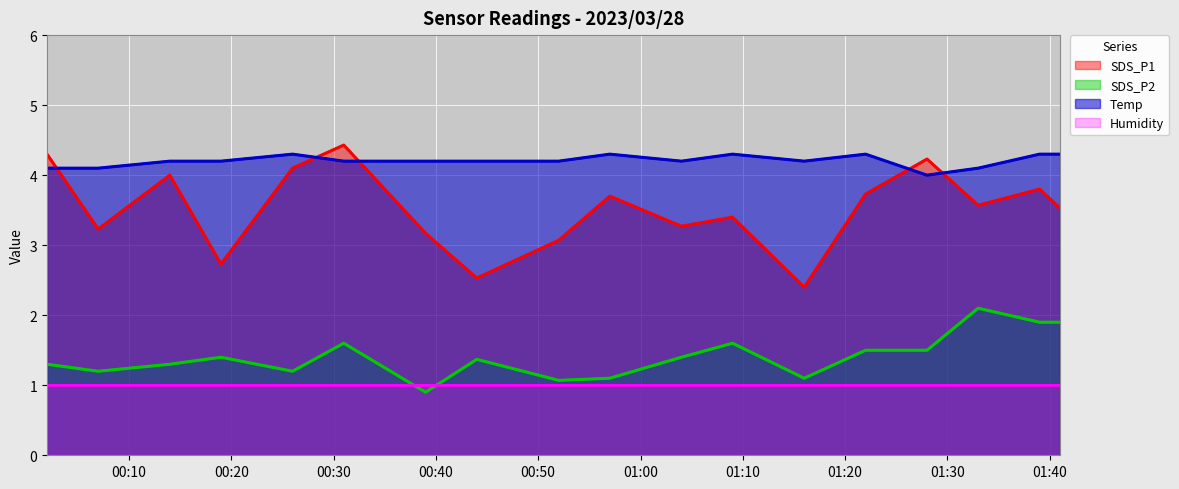

At which label is Temp closest to 4?

2023/03/28 01:28